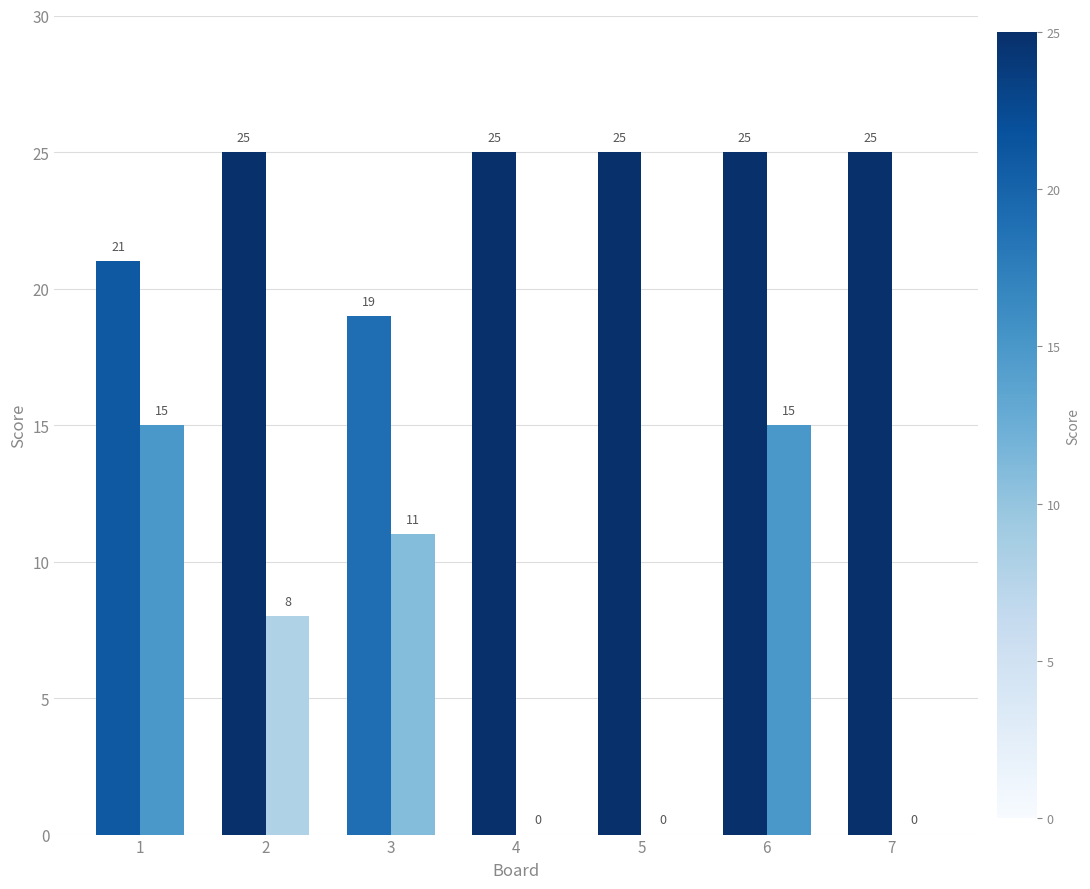

What is the maximum value shown in the chart?

25